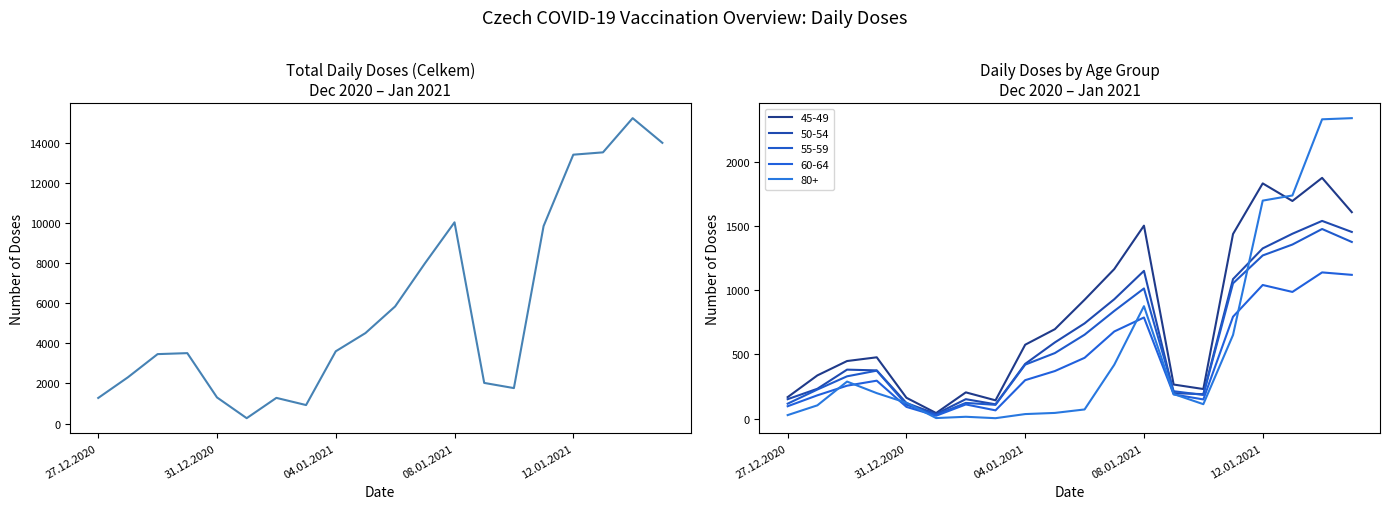

Does the chart have visible grid lines?

No